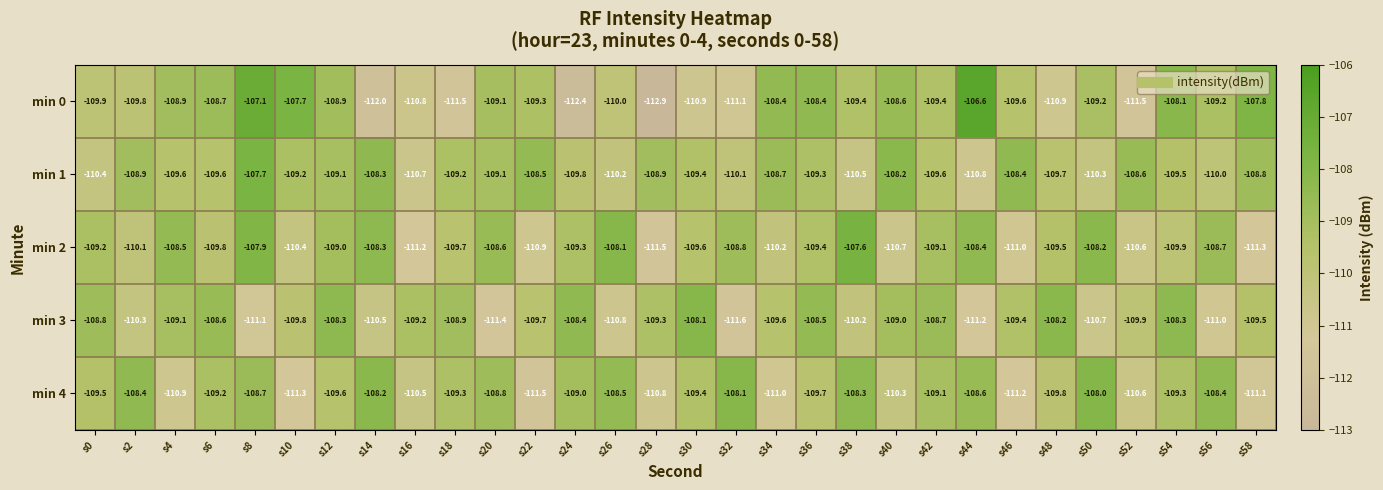

How many values in the min 3 series are below -109?

19